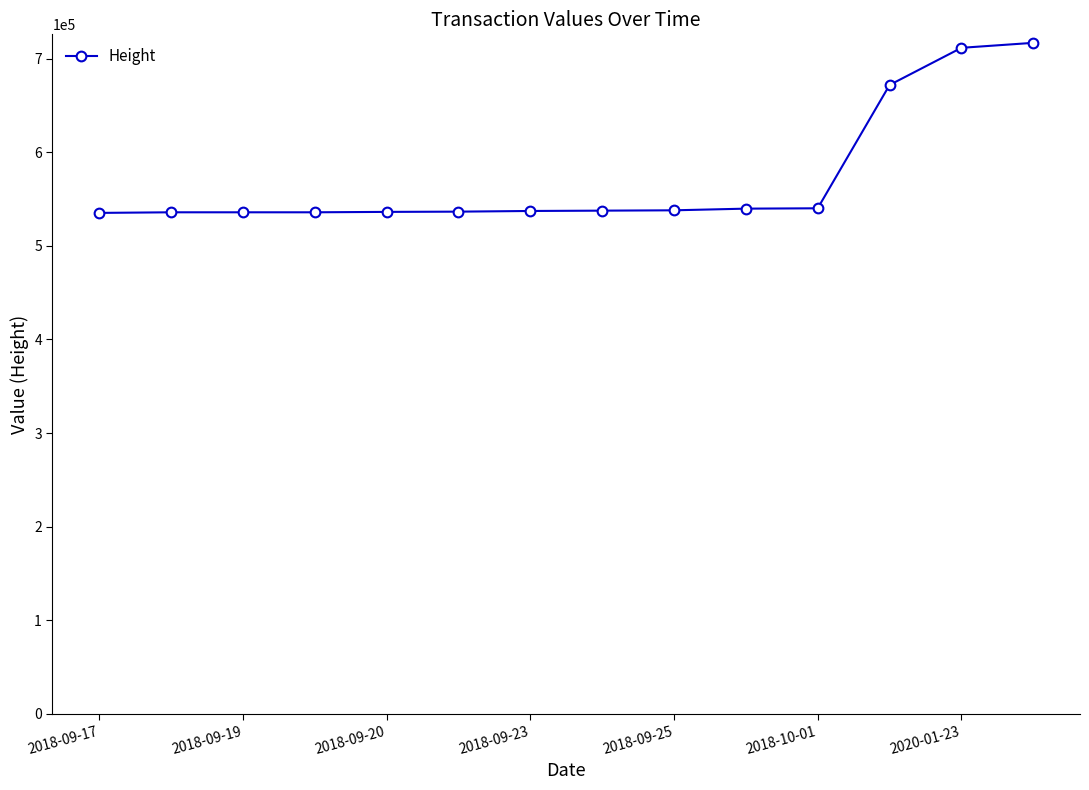

What is the minimum value shown in the chart?

535185